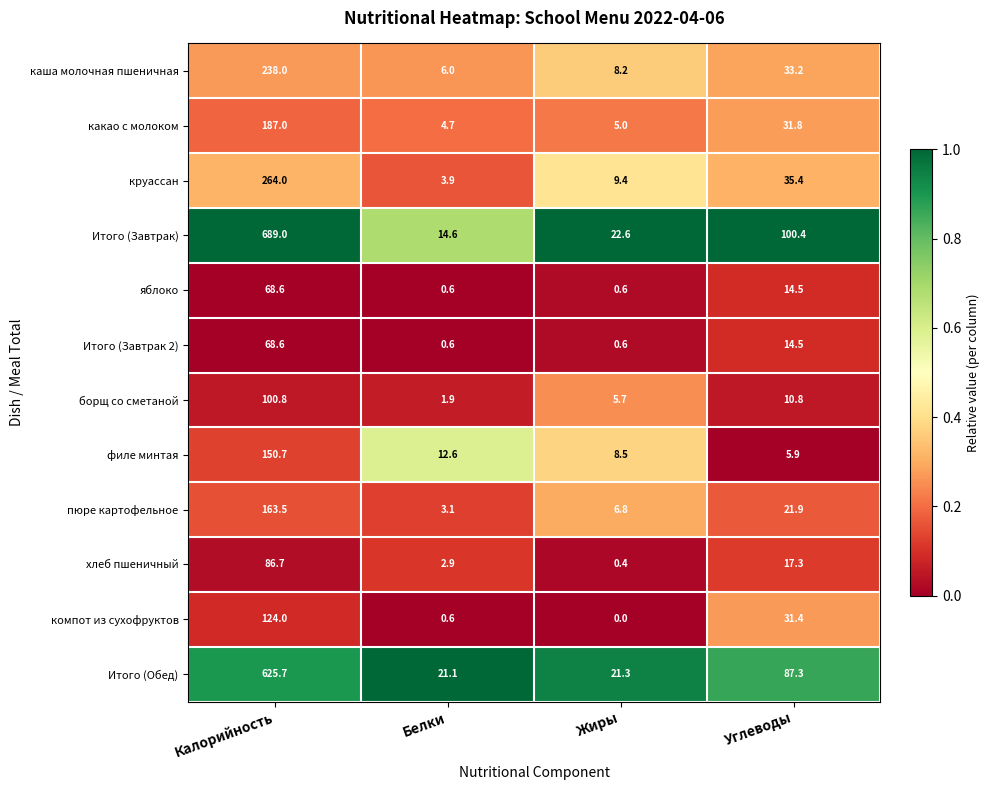

At which label is Итого (Завтрак) closest to 351?

Углеводы